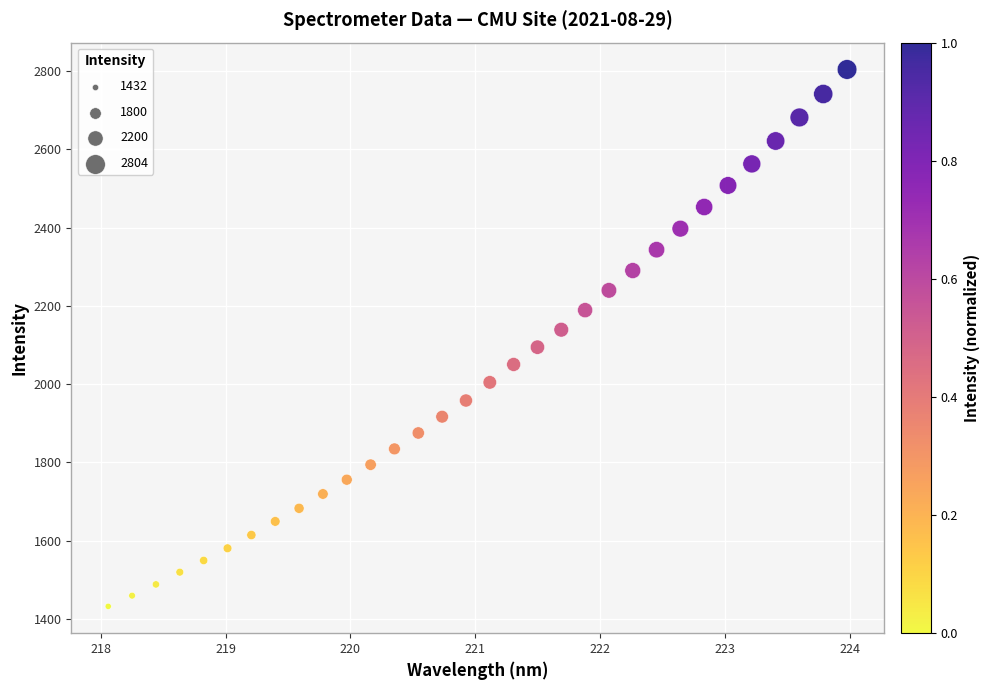

What is the range of Y values (max minus min)?

1372.1